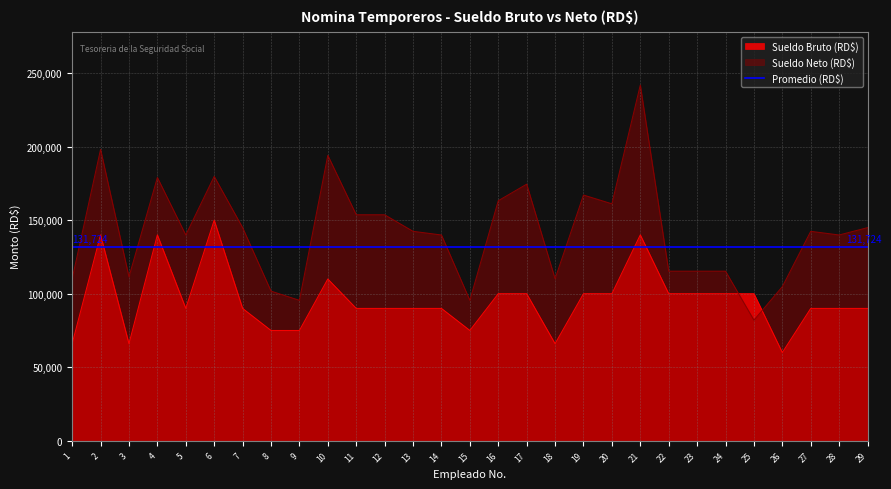

What is the sum of all Sueldo Bruto (RD$) values?

2773000.0